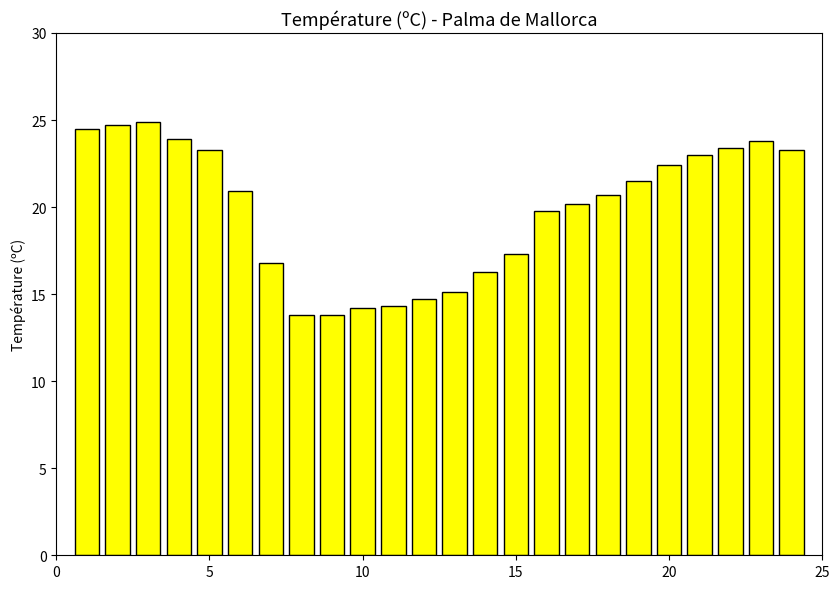

How many categories are shown in the chart?

24